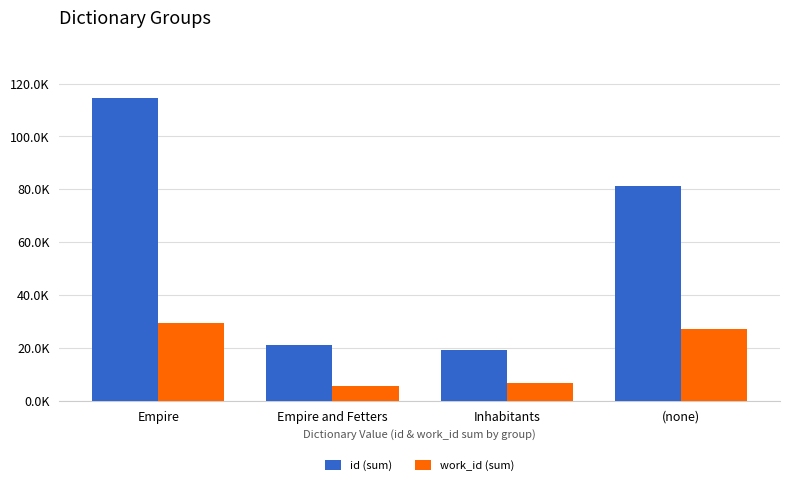

True or false: work_id (sum) has a value of 5452 at Empire and Fetters.

True